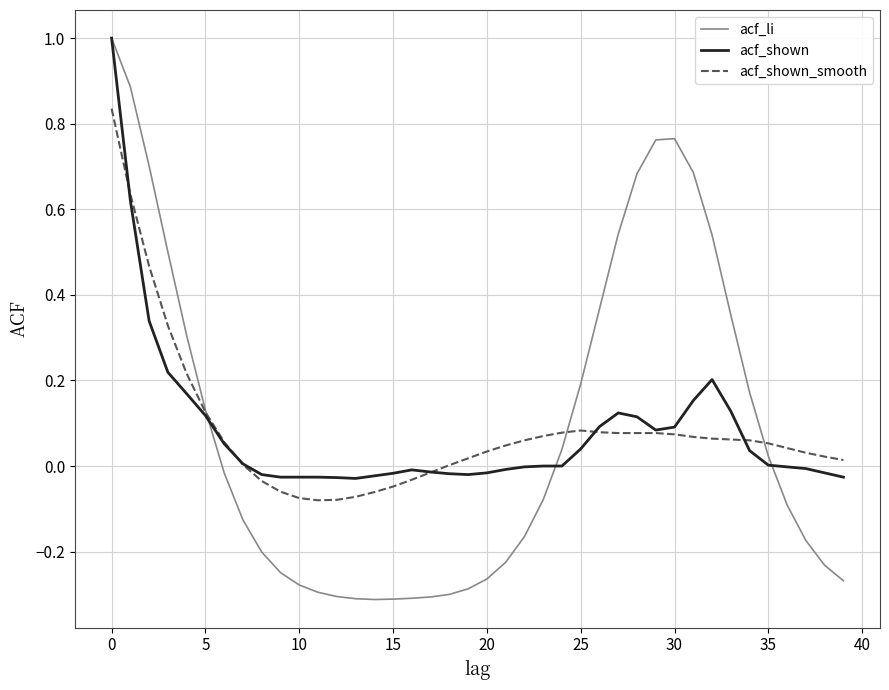

Which series has the largest range (max minus min)?

acf_li